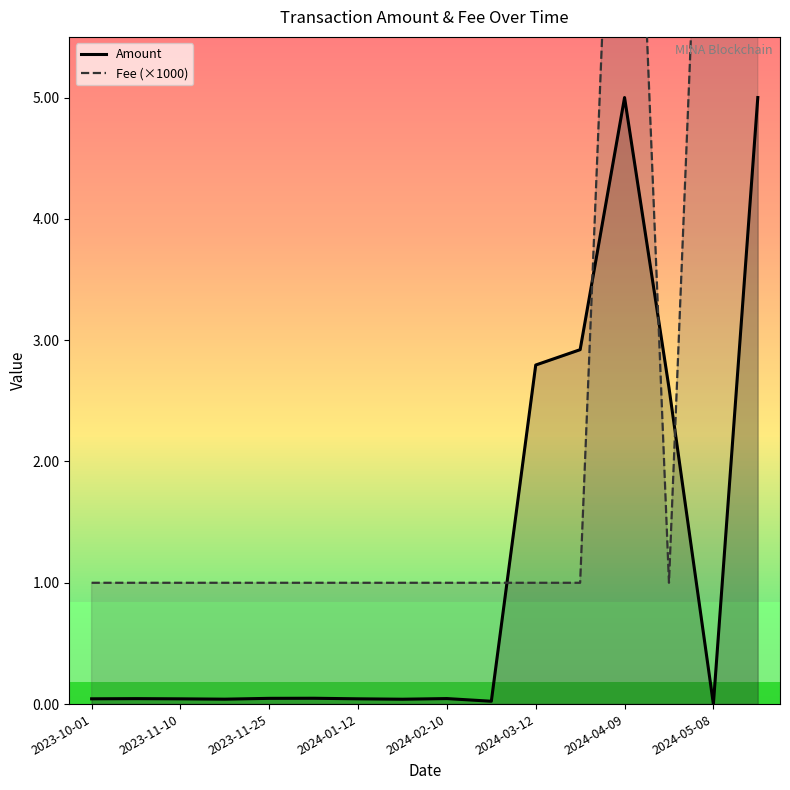

What is the value of the Amount point at the 12th from the left?

2.9